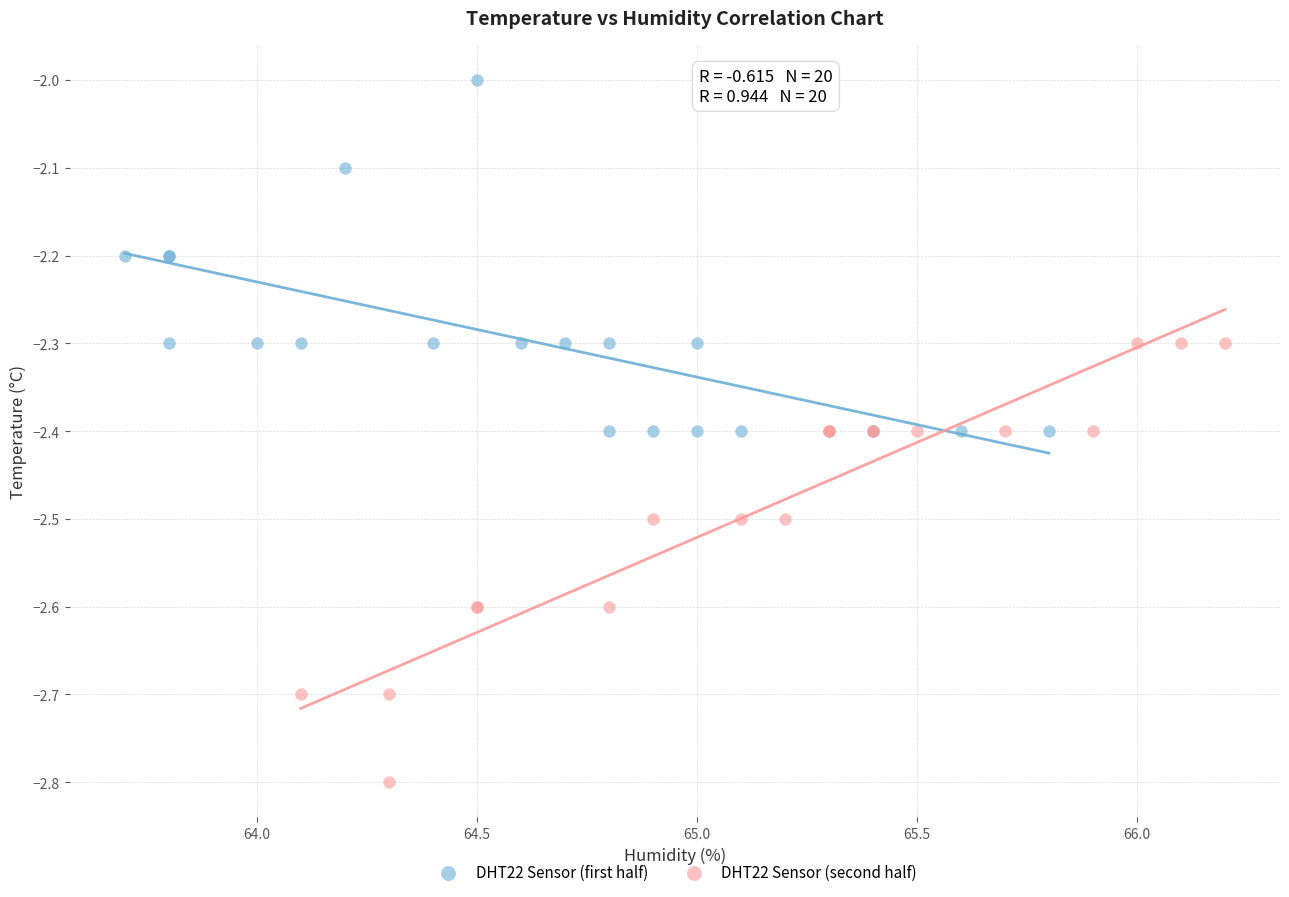

Which series reaches the maximum Y coordinate?

DHT22 Sensor (first half)